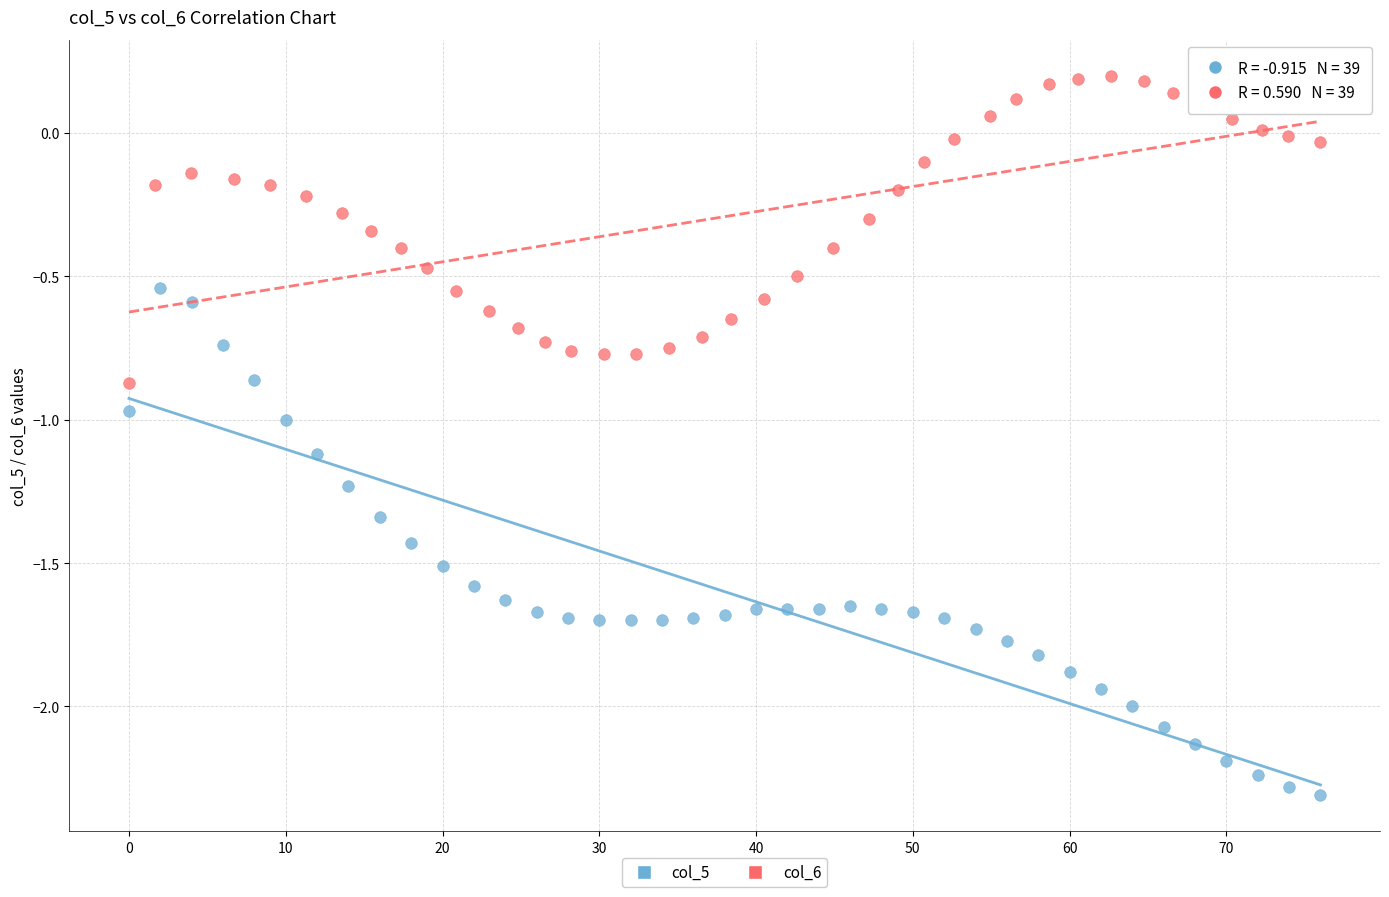

Which series contains the lowest Y value?

col_5